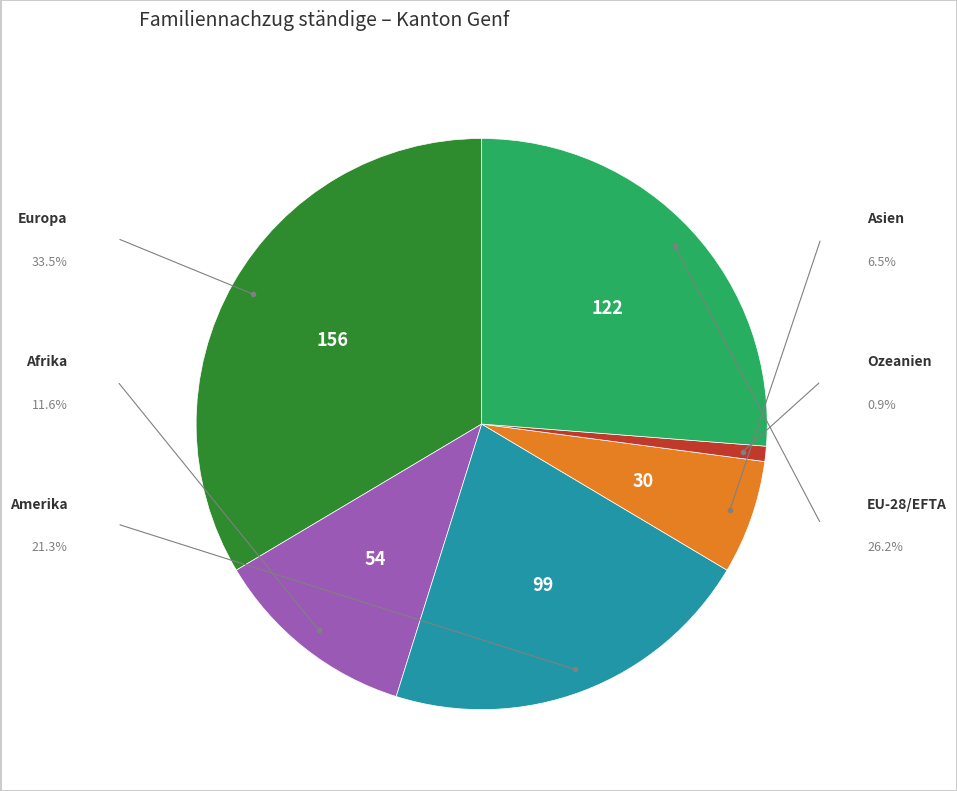

Does any single category account for the majority?

No